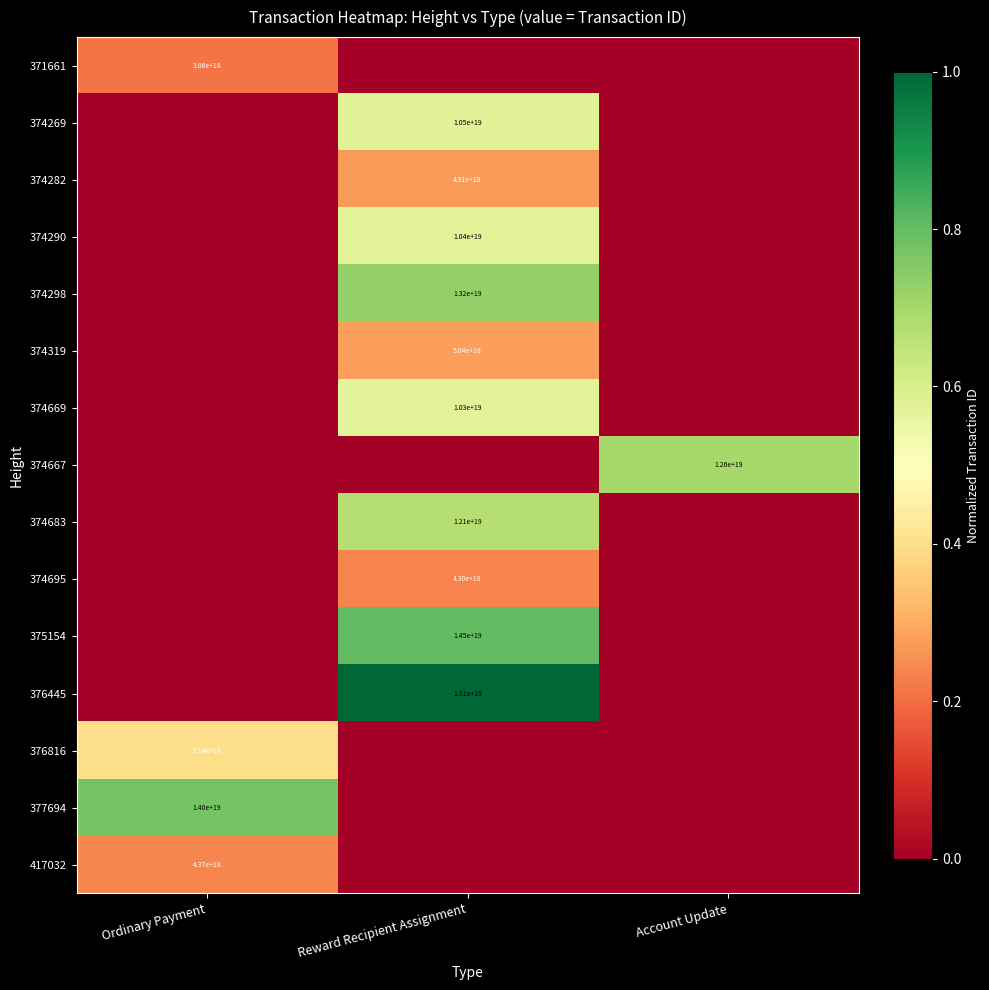

True or false: 374269 has a value of 10500000000000000000 at Reward Recipient Assignment.

True